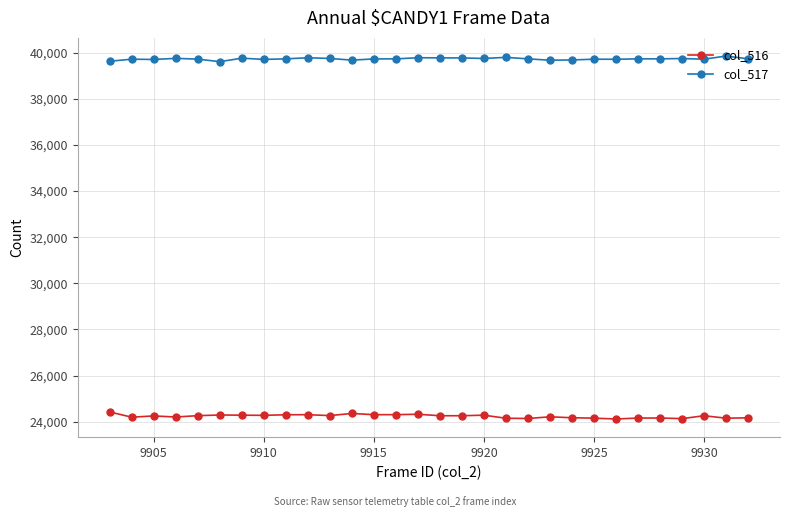

What is the value of the col_517 point at the 5th from the left?

39717